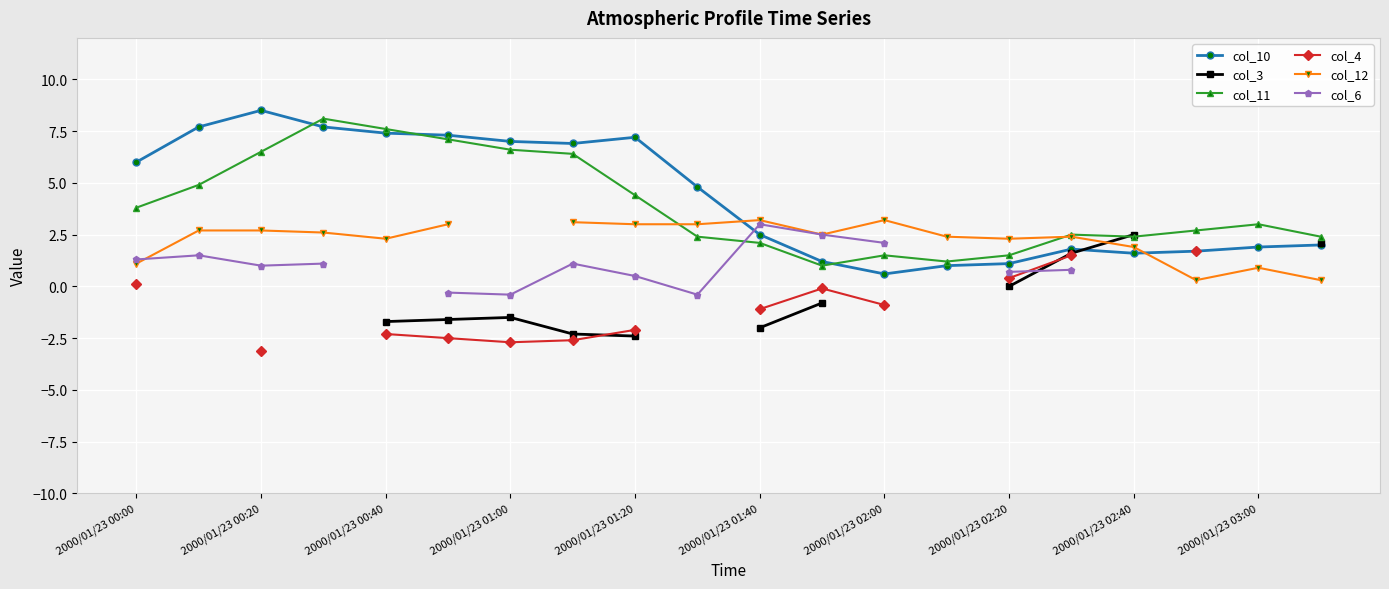

How many lines are shown in the chart?

6